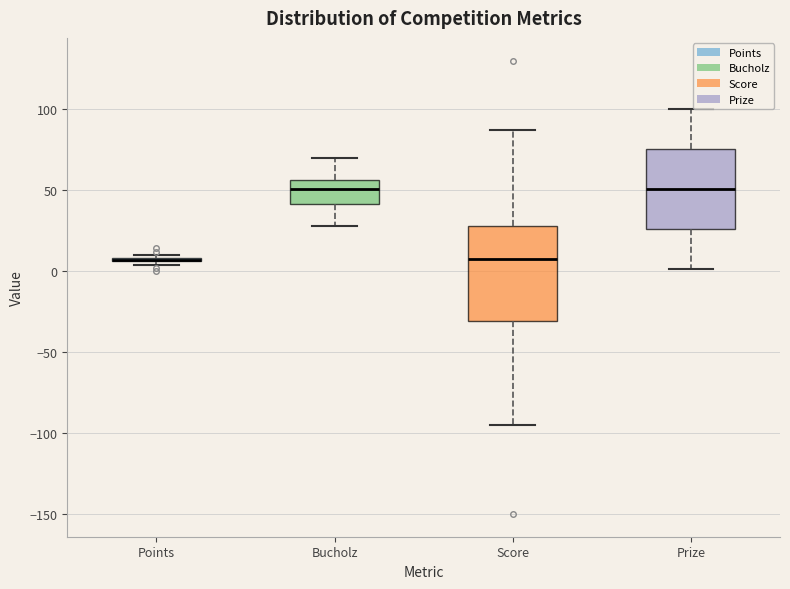

Where does the lower whisker of the box for Prize end on the y-axis? The values are not printed on the chart, so give them approximately, as read against the axis.

0